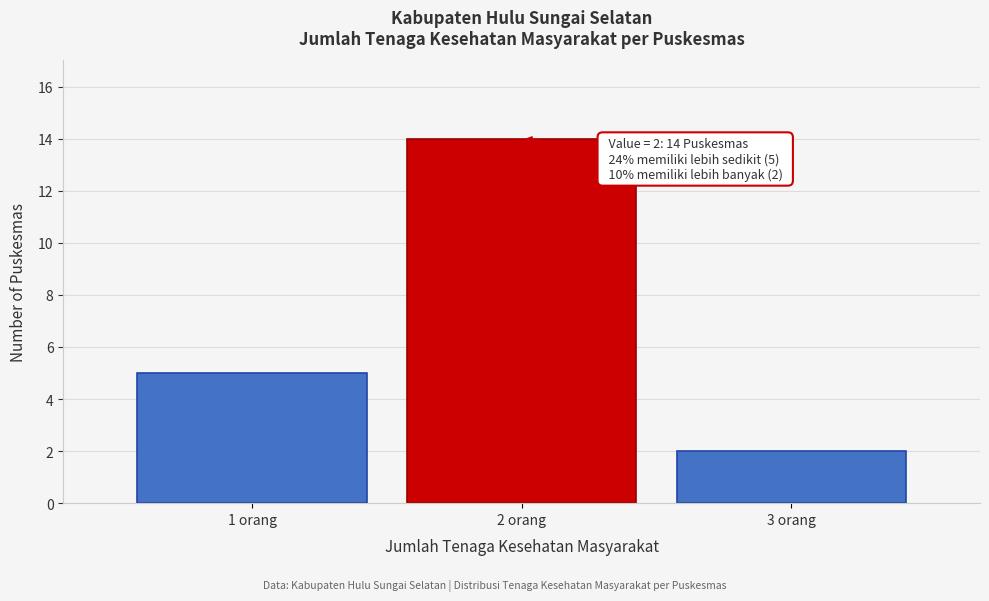

Reading left to right, transcribe all the data shown in this chart.

1 orang=5	2 orang=14	3 orang=2